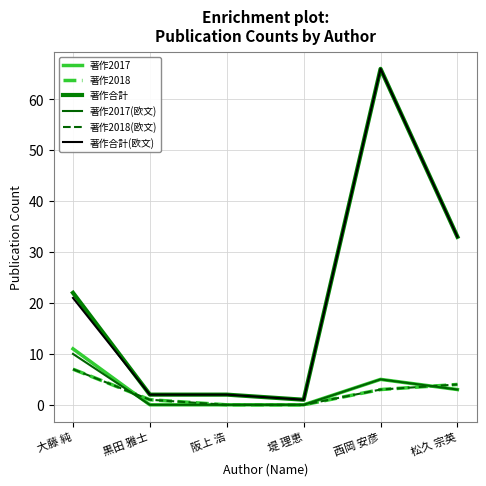

Rank the series at 大藤 純 from lowest to highest value.

著作2018, 著作2018(欧文), 著作2017(欧文), 著作2017, 著作合計(欧文), 著作合計